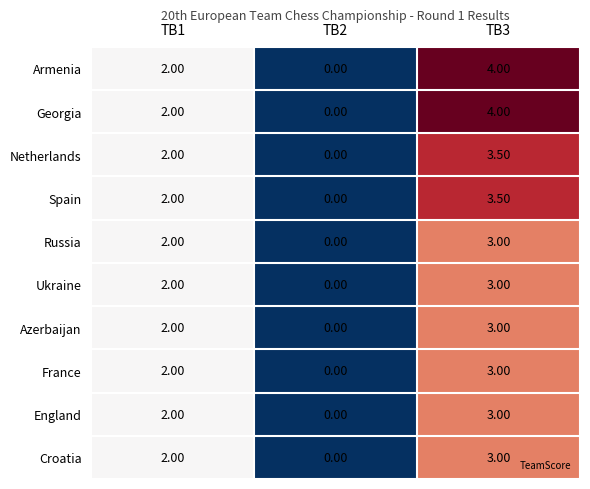

Is the value of Croatia at TB1 greater than the value of Azerbaijan at TB3?

No